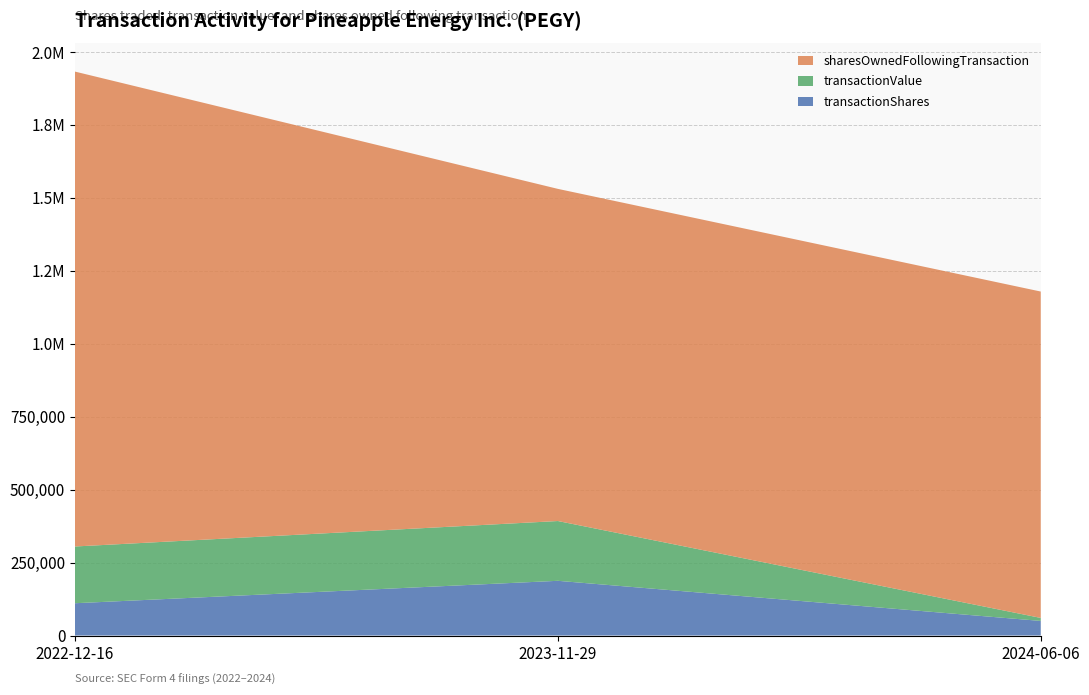

Reading left to right, extract all data points from this chart.

transactionShares: 110619	187433	50000
transactionValue: 194392	204802	10295
sharesOwnedFollowingTransaction: 1626938	1137918	1118108